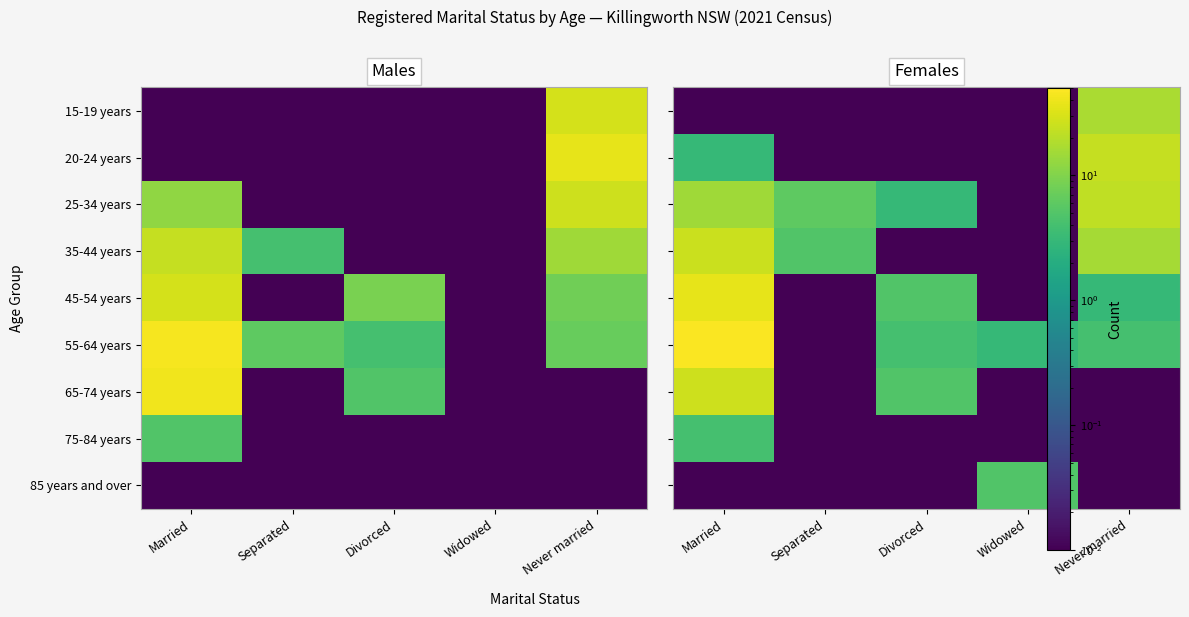

List the series in order of their peak value, lowest first.

75-84 years, 85 years and over, 15-19 years, 25-34 years, 20-24 years, 35-44 years, 65-74 years, 45-54 years, 55-64 years